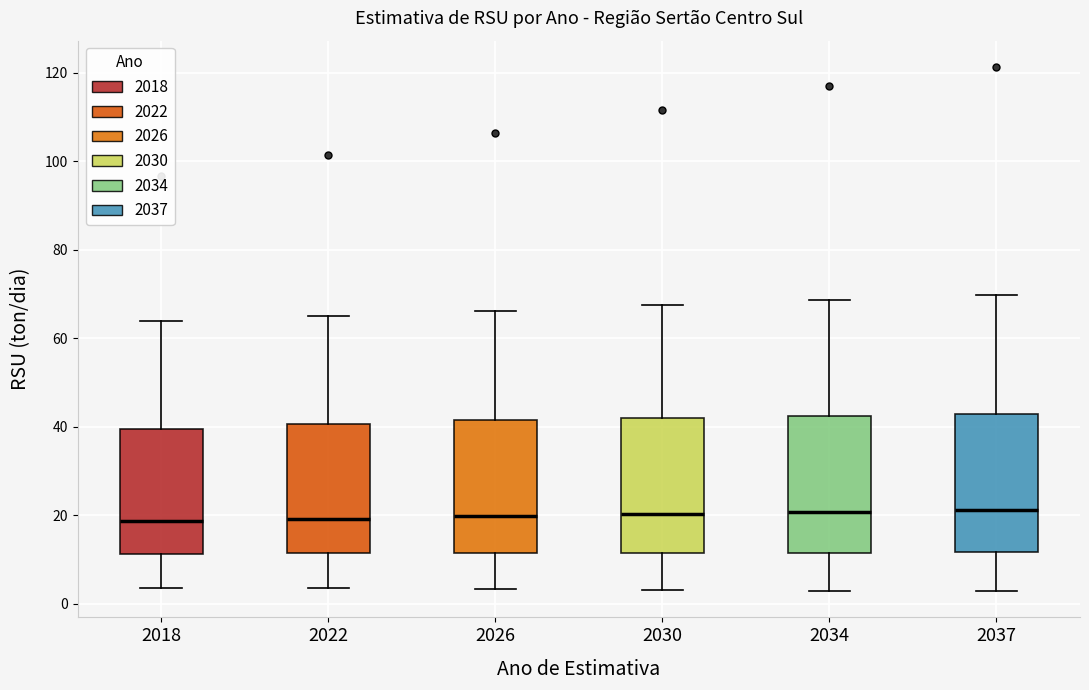

Where does the median line of the box at x = 2018 sit on the y-axis? The values are not printed on the chart, so give them approximately, as read against the axis.

18